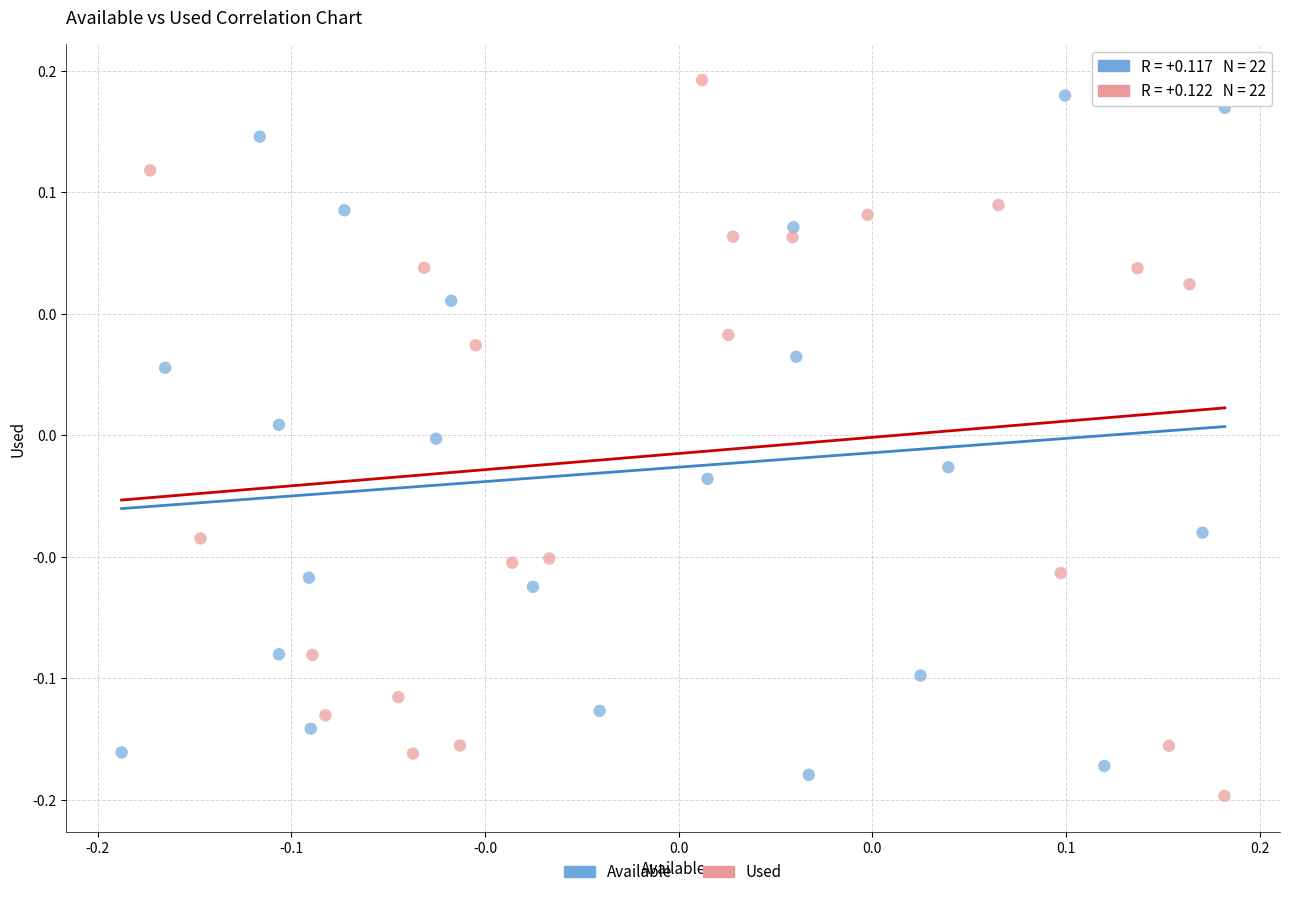

Which series reaches the maximum Y coordinate?

Used